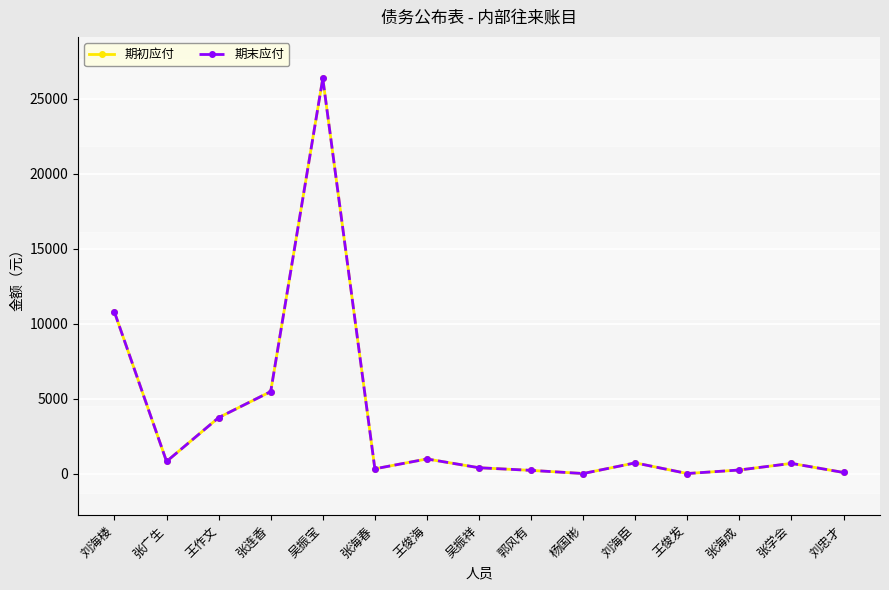

Read the 期末应付 value at 王俊发.

30.0